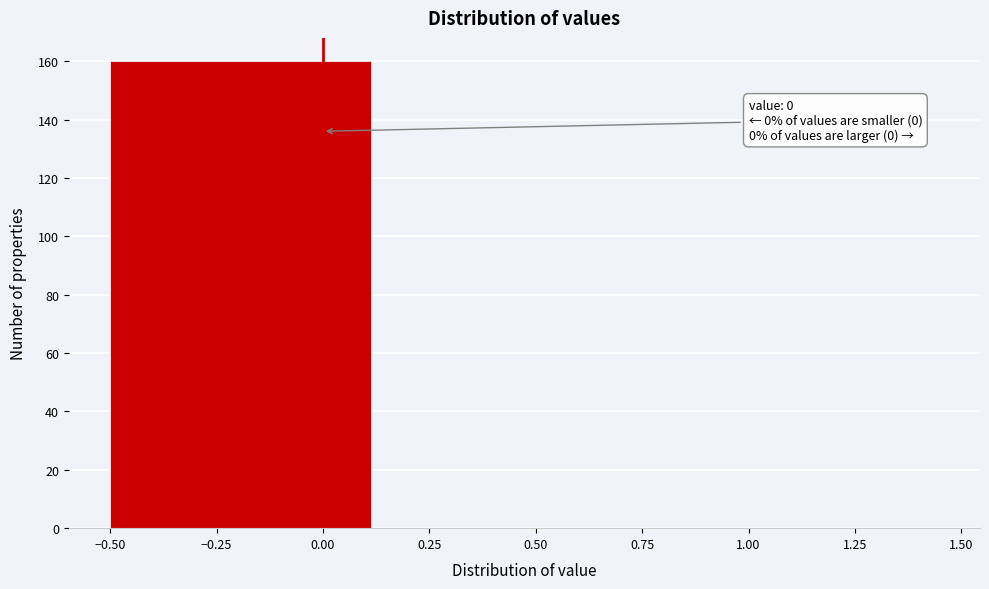

Over which range of the x-axis is the bar tallest?

-0.50 to 0.15